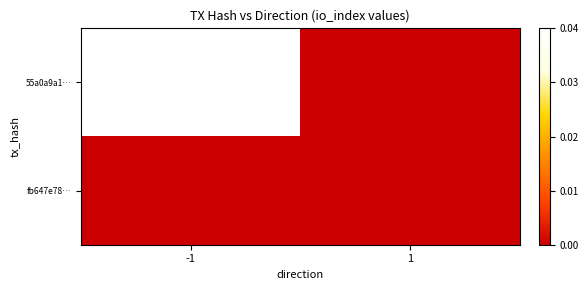

List the series in order of their peak value, lowest first.

fb647e78…, 55a0a9a1…